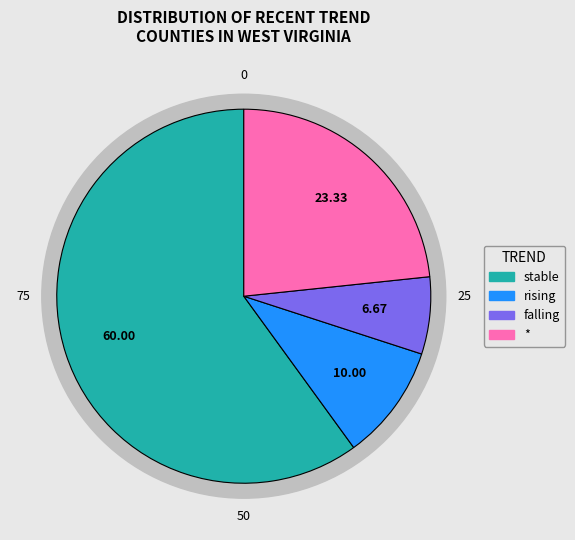

What percentage do falling and * together represent?

30.0%